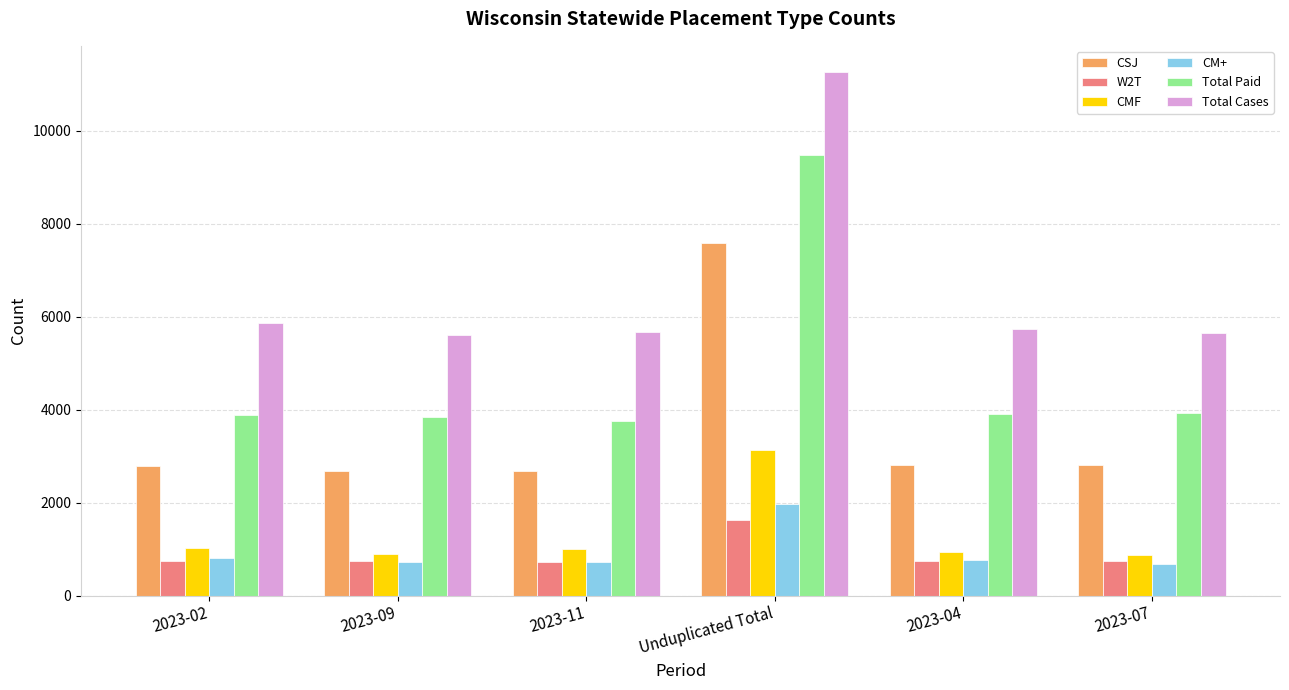

What is the spread (max minus min) of values at Unduplicated Total?

9642